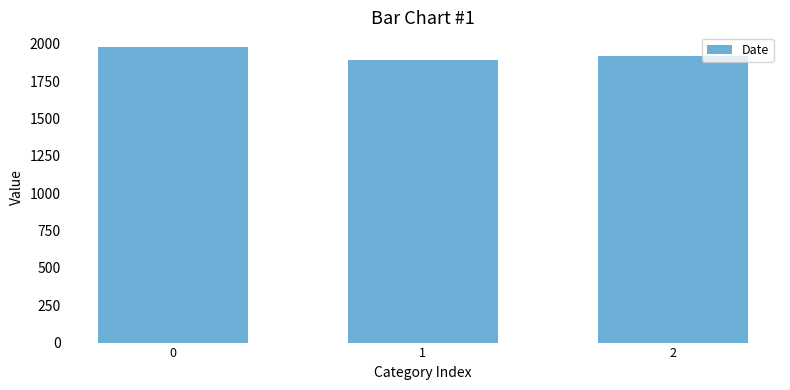

Rank the categories by value from highest to lowest.

0, 2, 1